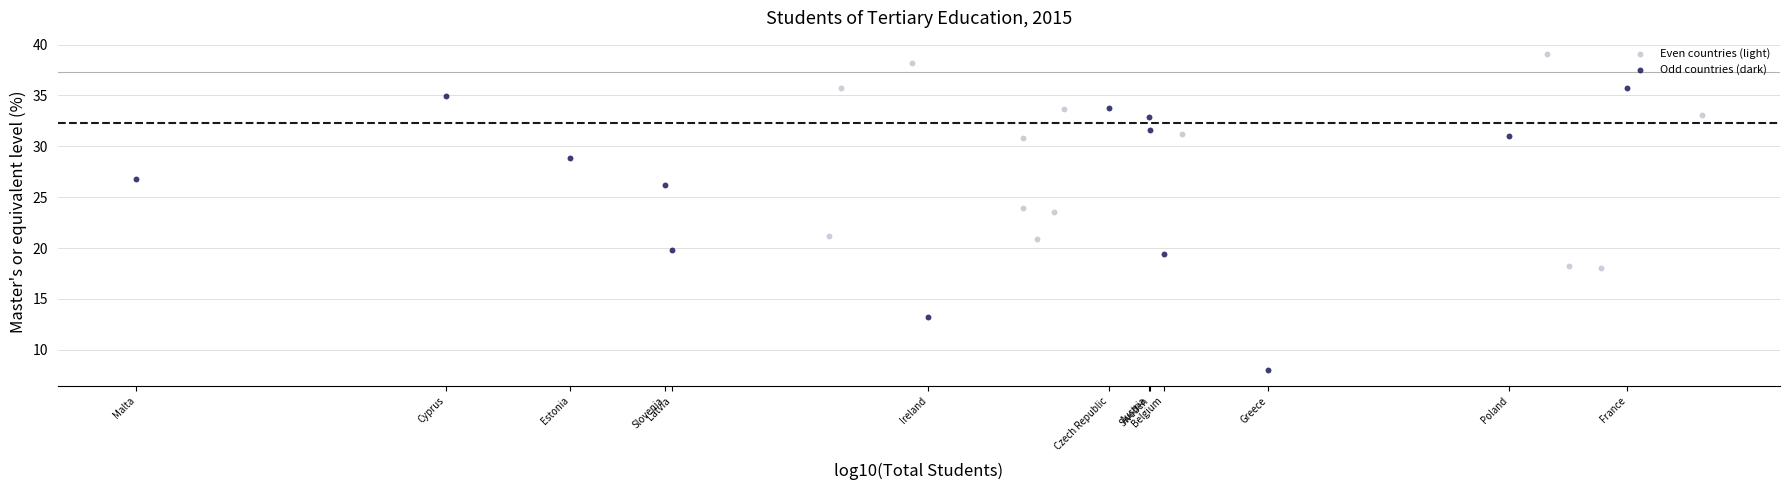

Which series reaches the maximum Y coordinate?

Even countries (light)